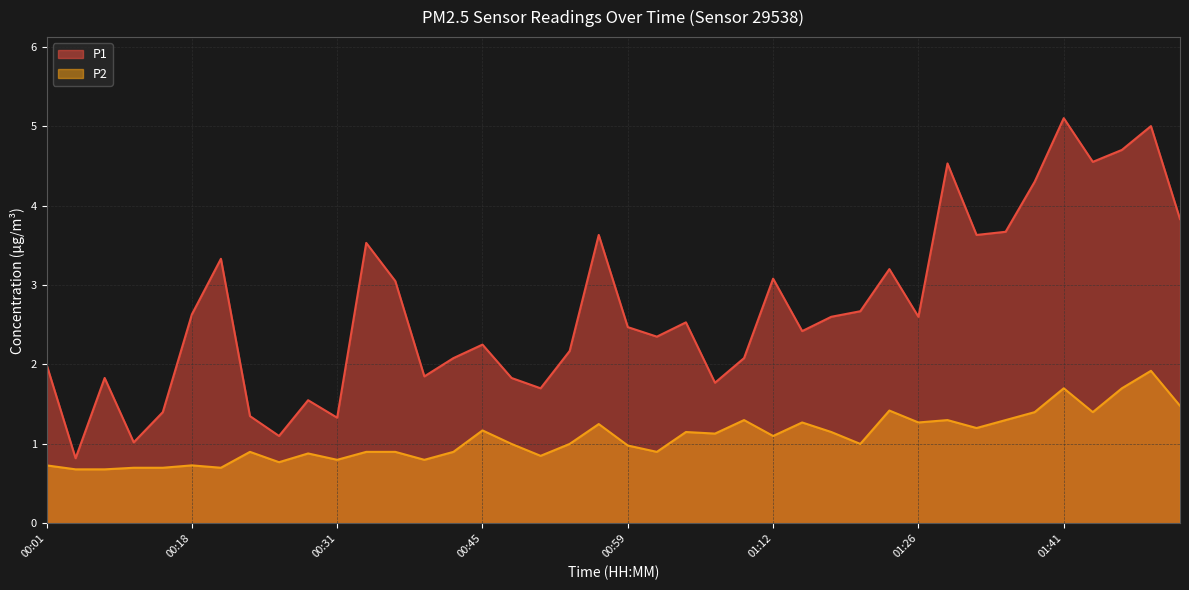

Reading left to right, extract all data points from this chart.

P1: 2.0	0.8	1.8	1.0	1.4	2.6	3.3	1.4	1.1	1.6	1.3	3.5	3.0	1.9	2.1	2.2	1.8	1.7	2.2	3.6	2.5	2.4	2.5	1.8	2.1	3.1	2.4	2.6	2.7	3.2	2.6	4.5	3.6	3.7	4.3	5.1	4.5	4.7	5.0	3.8
P2: 0.7	0.7	0.7	0.7	0.7	0.7	0.7	0.9	0.8	0.9	0.8	0.9	0.9	0.8	0.9	1.2	1.0	0.8	1.0	1.2	1.0	0.9	1.1	1.1	1.3	1.1	1.3	1.1	1.0	1.4	1.3	1.3	1.2	1.3	1.4	1.7	1.4	1.7	1.9	1.5